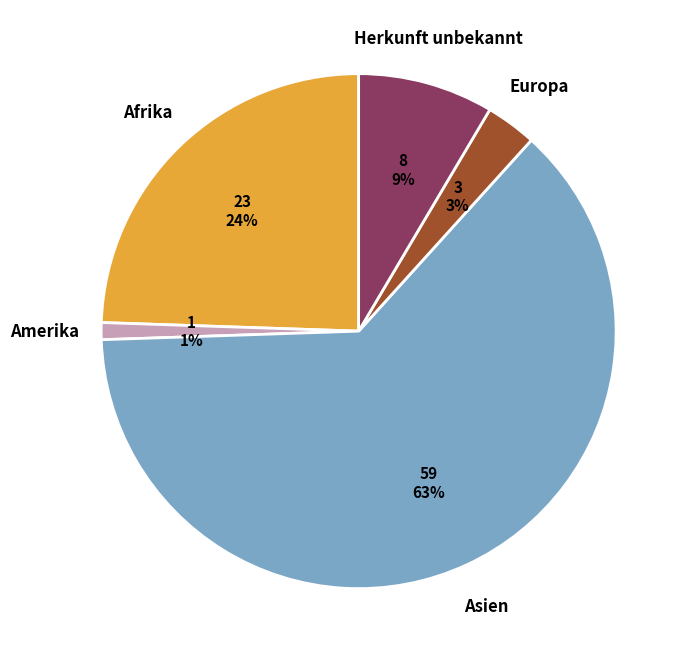

To the nearest percent, what is the difference between the largest and smallest slice percentages?

62%